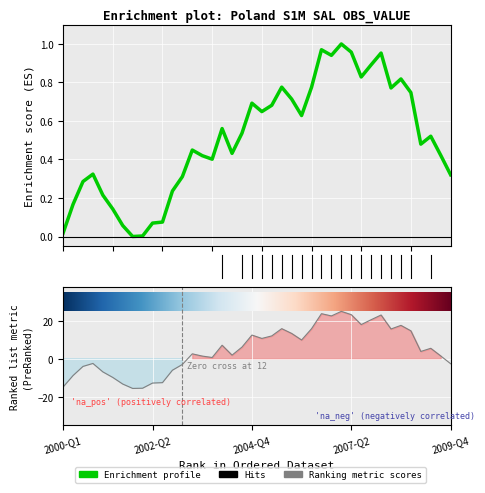

Where is the data nearest to the value 0?

2001-Q4